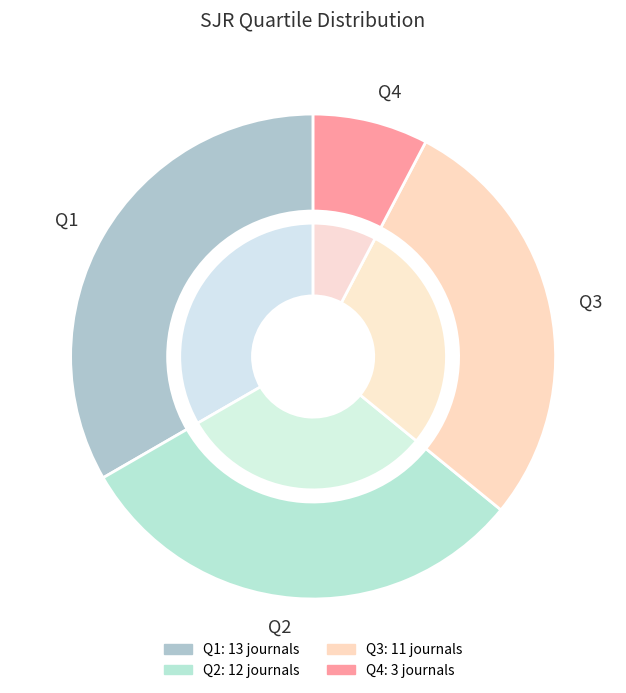

Which slice is the smallest?

Q4